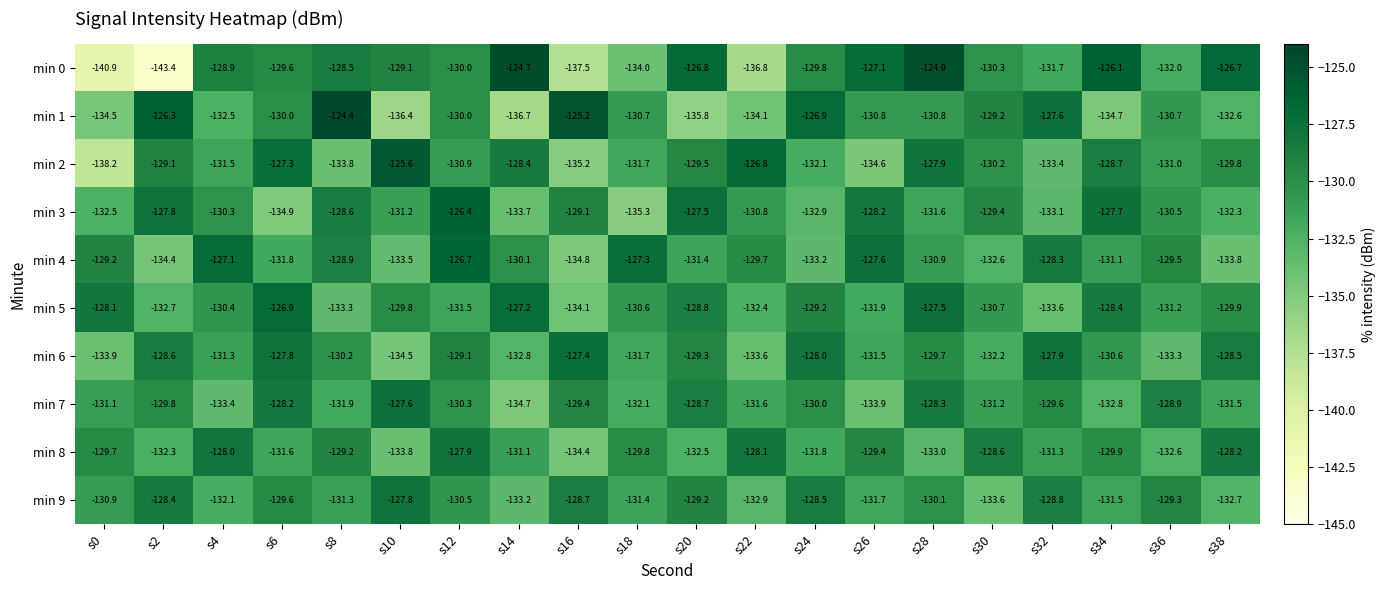

What is the greatest value displayed?

-124.4